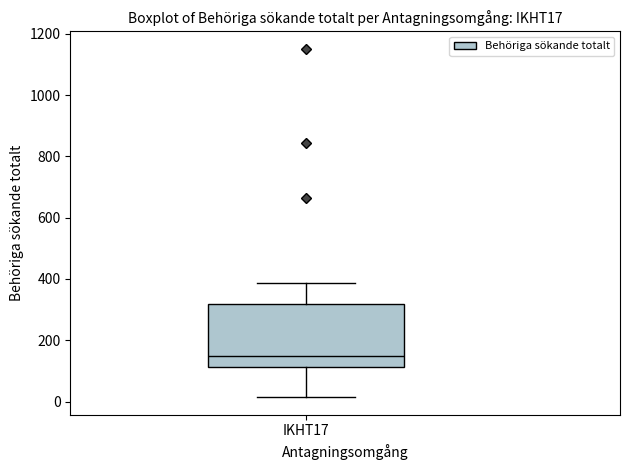

Read this box plot against the y-axis: the position of the median line, the range covered by the box, and the ends of both whiskers. The values are not printed on the chart, so give them approximately, as read against the axis.

median 140, box 120 to 320, whiskers 20 to 380